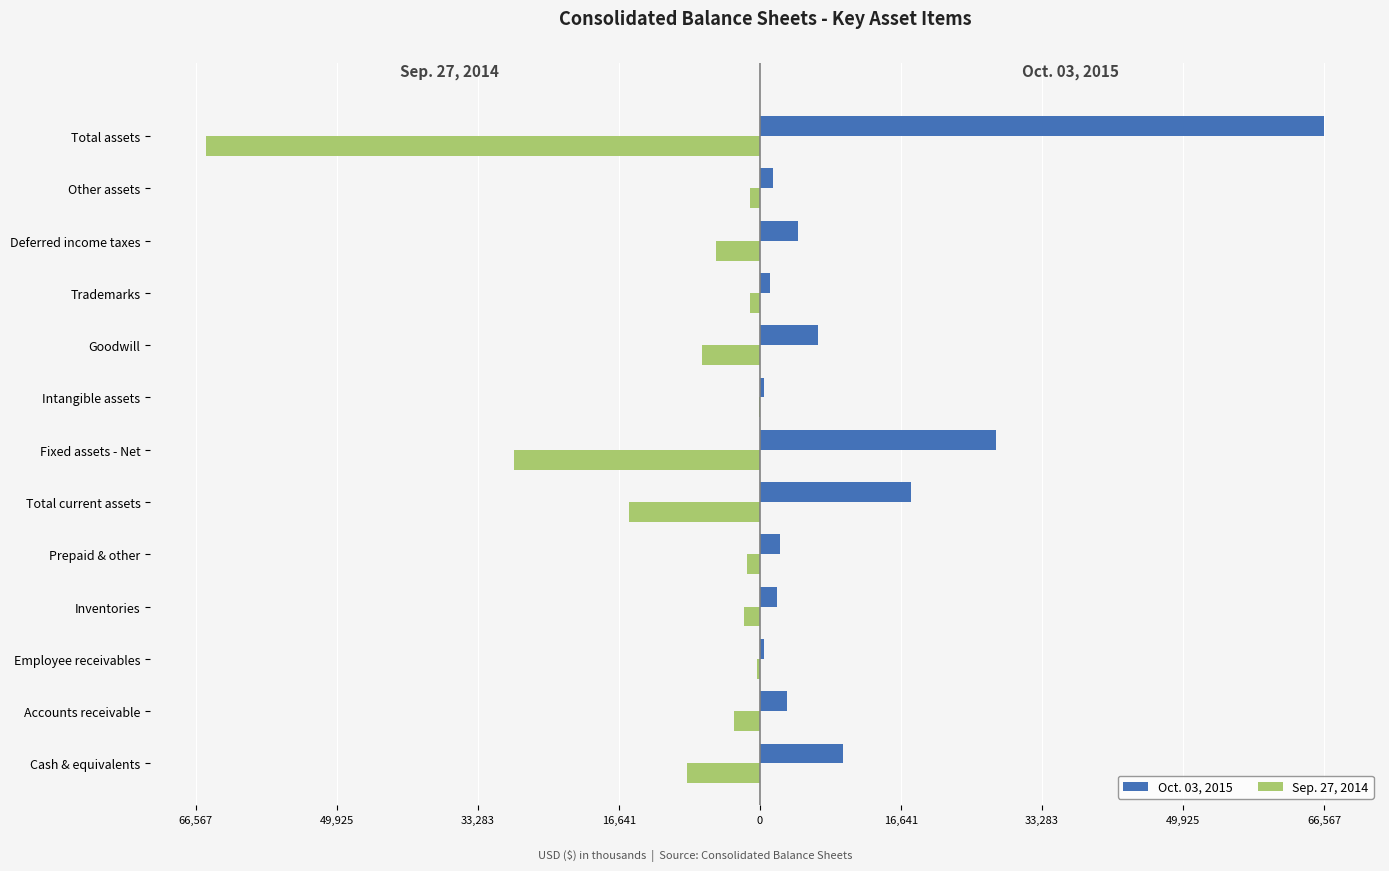

What are all the series names shown in the legend?

Oct. 03, 2015, Sep. 27, 2014